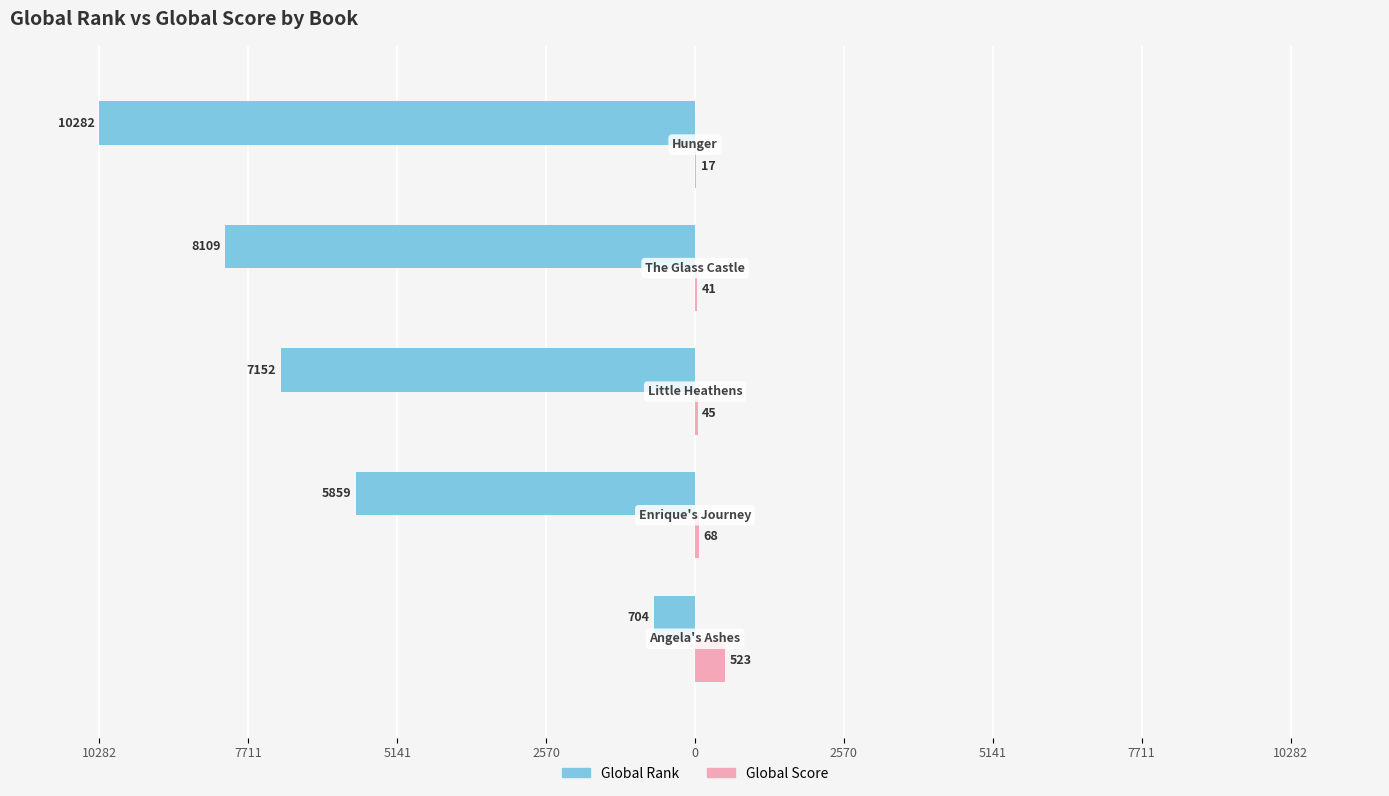

What is the value of the Global Score bar at the 1st from the left?

523